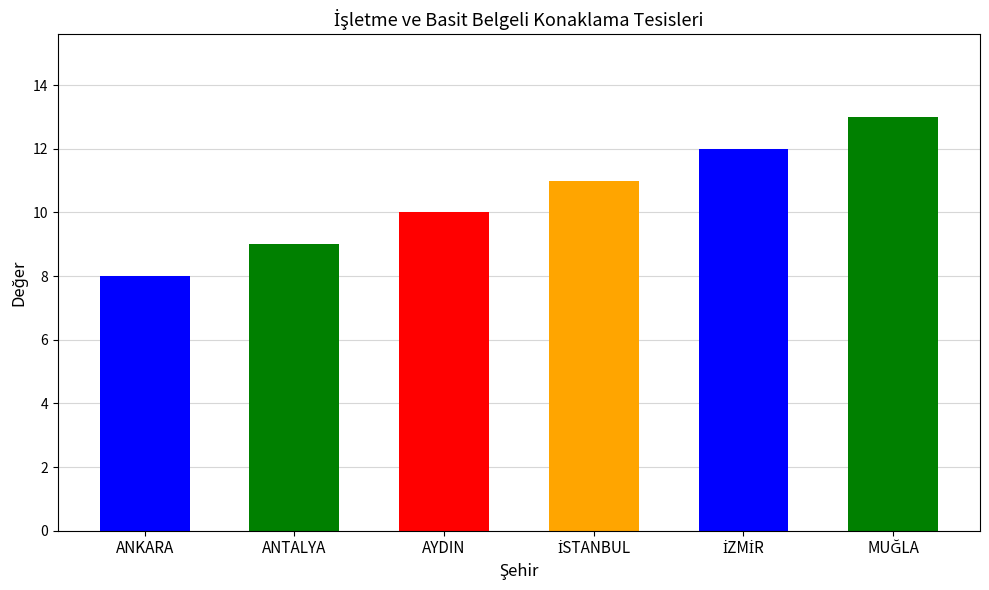

Reading left to right, what are all the values shown in this chart?

8	9	10	11	12	13